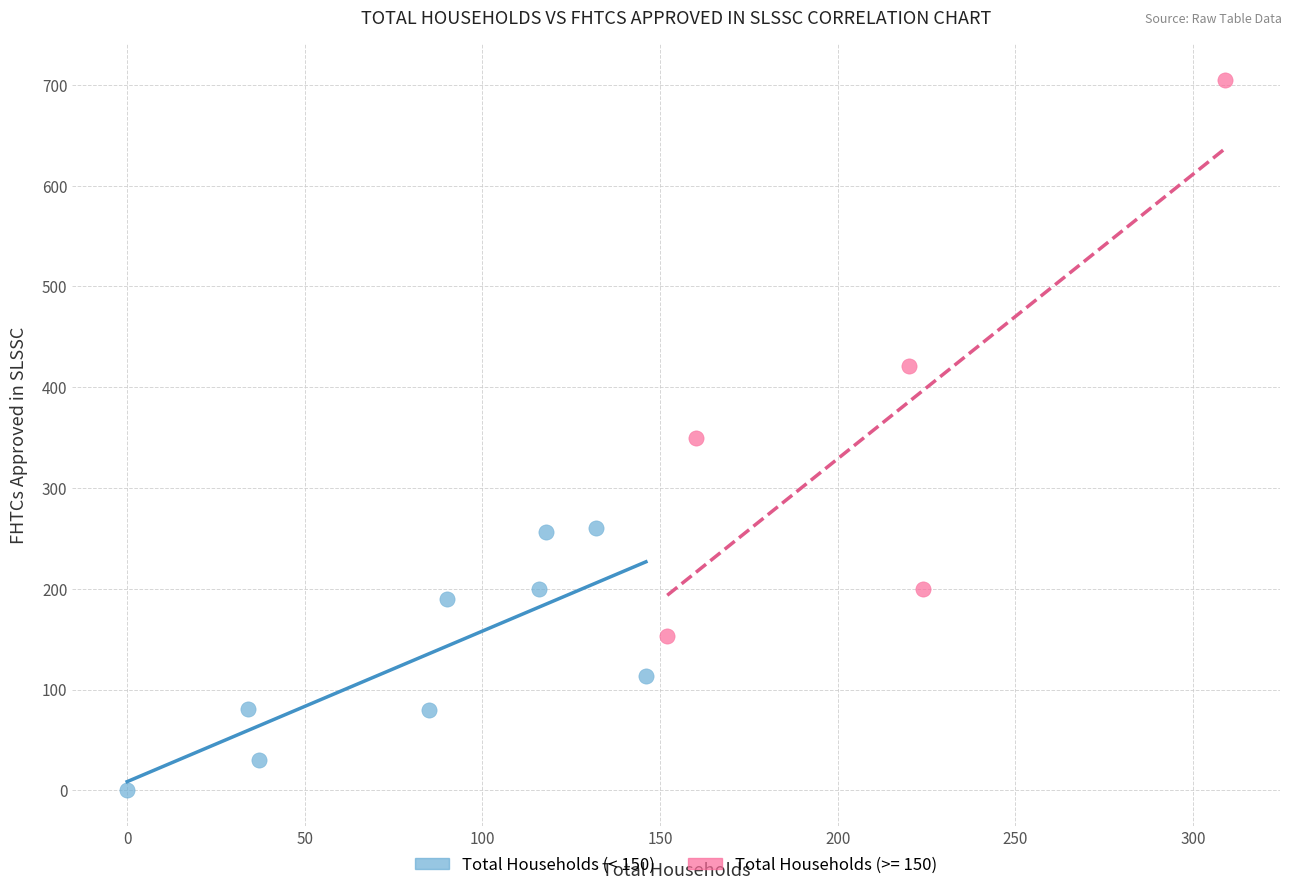

Which series reaches the minimum Y coordinate?

Total Households (< 150)